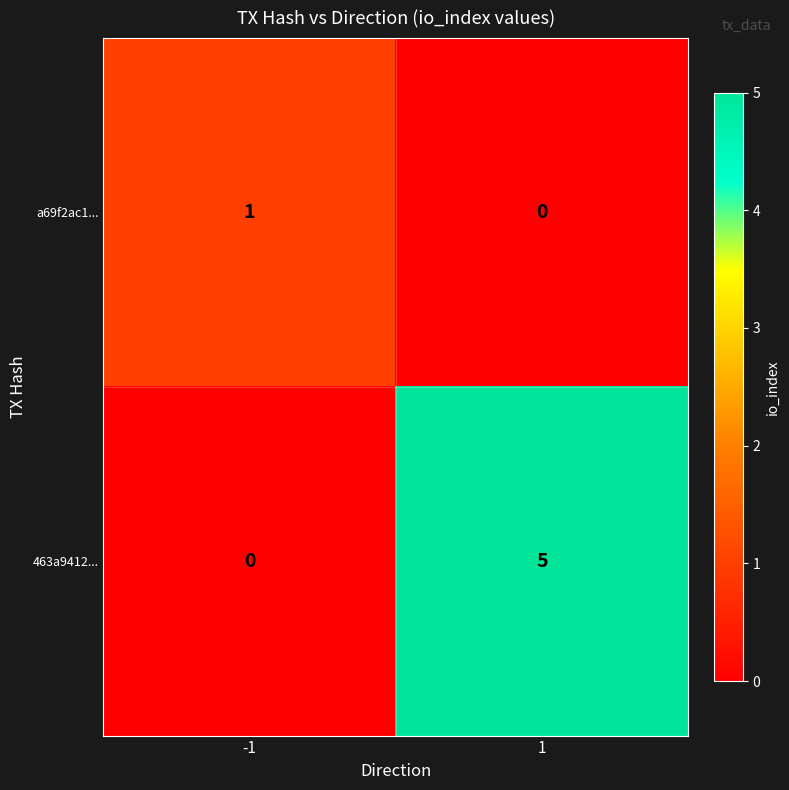

What is the difference between the 463a9412... values at -1 and 1?

5